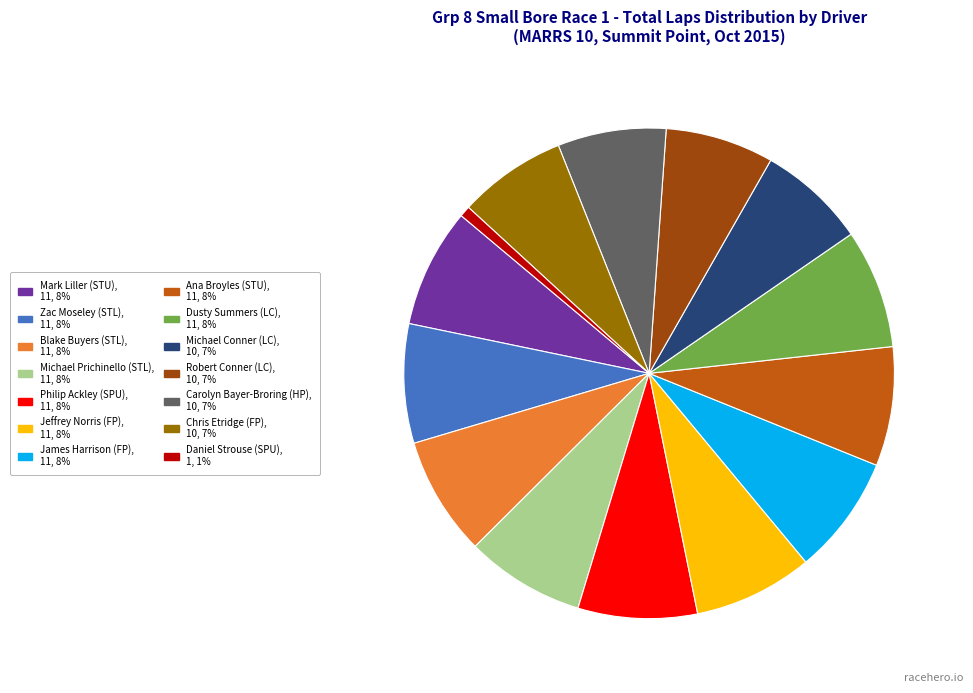

Is it true that James Harrison (FP) is 8% of the pie?

True